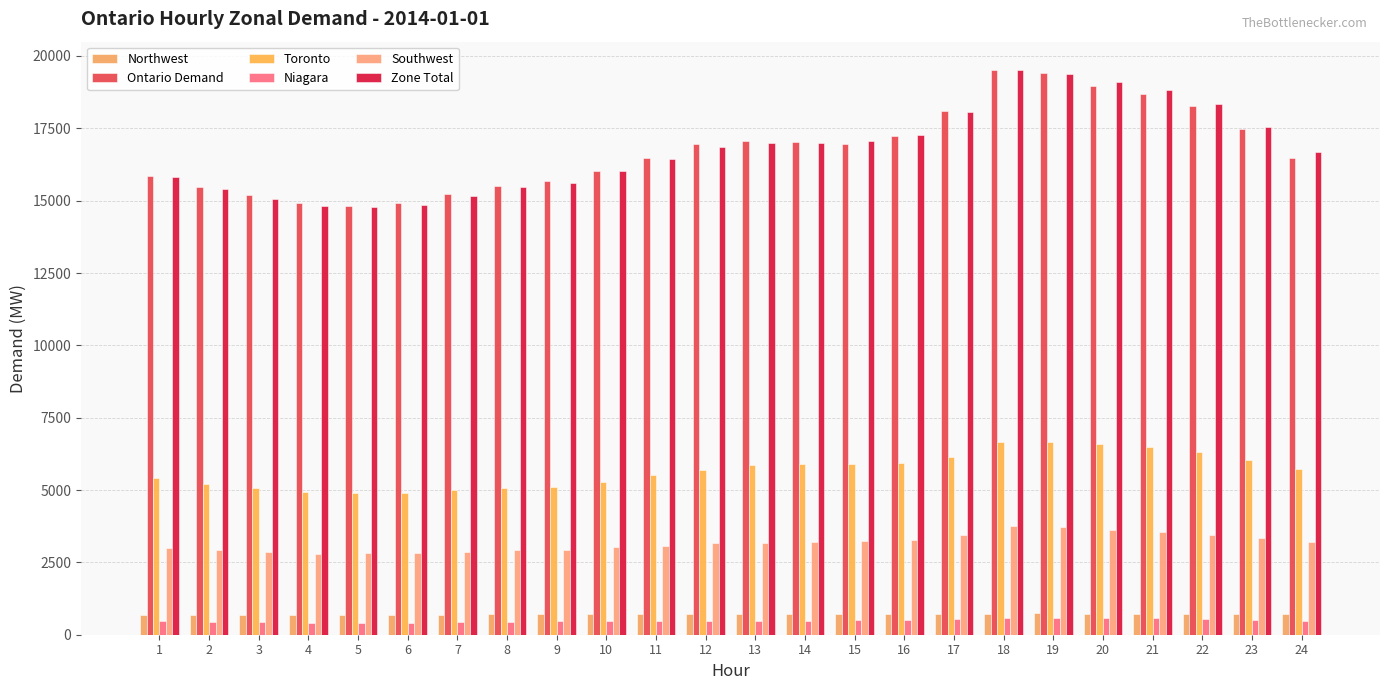

Reading left to right, extract all data points from this chart.

Northwest: 1=692	2=689	3=689	4=684	5=682	6=682	7=691	8=699	9=704	10=715	11=720	12=718	13=709	14=706	15=702	16=705	17=709	18=729	19=737	20=733	21=733	22=728	23=719	24=701
Ontario Demand: 1=15862	2=15462	3=15182	4=14925	5=14807	6=14934	7=15246	8=15510	9=15675	10=16018	11=16479	12=16950	13=17048	14=17040	15=16957	16=17226	17=18112	18=19519	19=19406	20=18976	21=18685	22=18275	23=17480	24=16458
Toronto: 1=5408	2=5225	3=5064	4=4944	5=4885	6=4902	7=4993	8=5071	9=5096	10=5283	11=5505	12=5705	13=5870	14=5891	15=5895	16=5932	17=6139	18=6657	19=6677	20=6578	21=6473	22=6314	23=6051	24=5724
Niagara: 1=459	2=439	3=424	4=414	5=415	6=411	7=430	8=442	9=466	10=472	11=482	12=477	13=480	14=477	15=504	16=518	17=540	18=590	19=585	20=575	21=567	22=553	23=515	24=478
Southwest: 1=2989	2=2912	3=2844	4=2789	5=2807	6=2819	7=2864	8=2920	9=2930	10=3028	11=3077	12=3164	13=3180	14=3220	15=3236	16=3287	17=3442	18=3753	19=3706	20=3616	21=3553	22=3459	23=3327	24=3207
Zone Total: 1=15819	2=15413	3=15059	4=14819	5=14773	6=14850	7=15172	8=15470	9=15614	10=16027	11=16456	12=16870	13=17009	14=17003	15=17045	16=17268	17=18051	18=19511	19=19383	20=19114	21=18831	22=18332	23=17555	24=16685